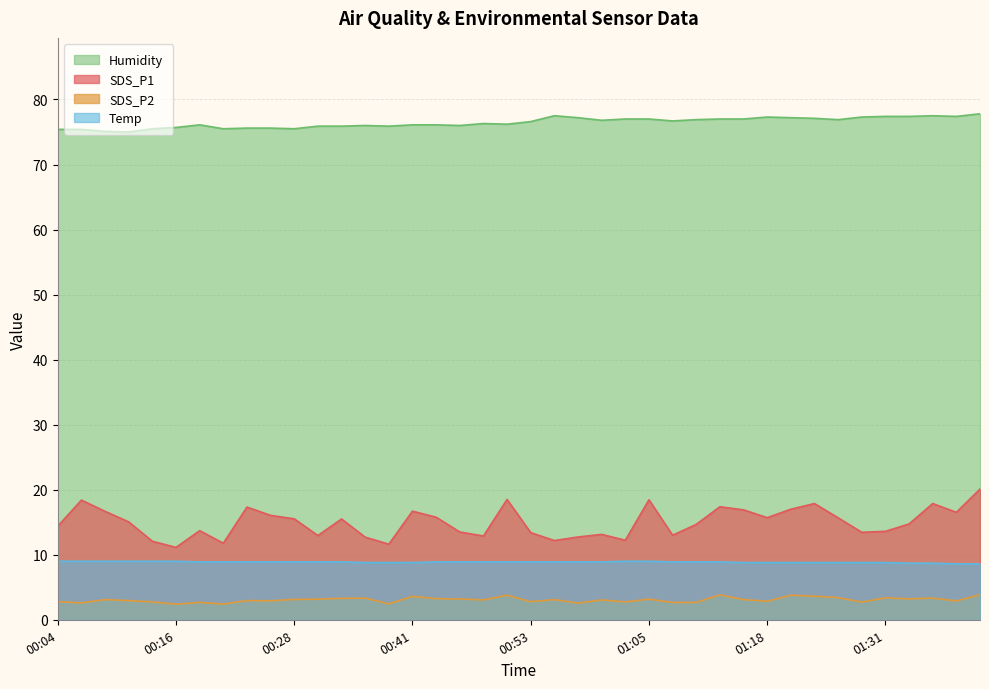

At which label does Humidity first exceed 76?

00:18